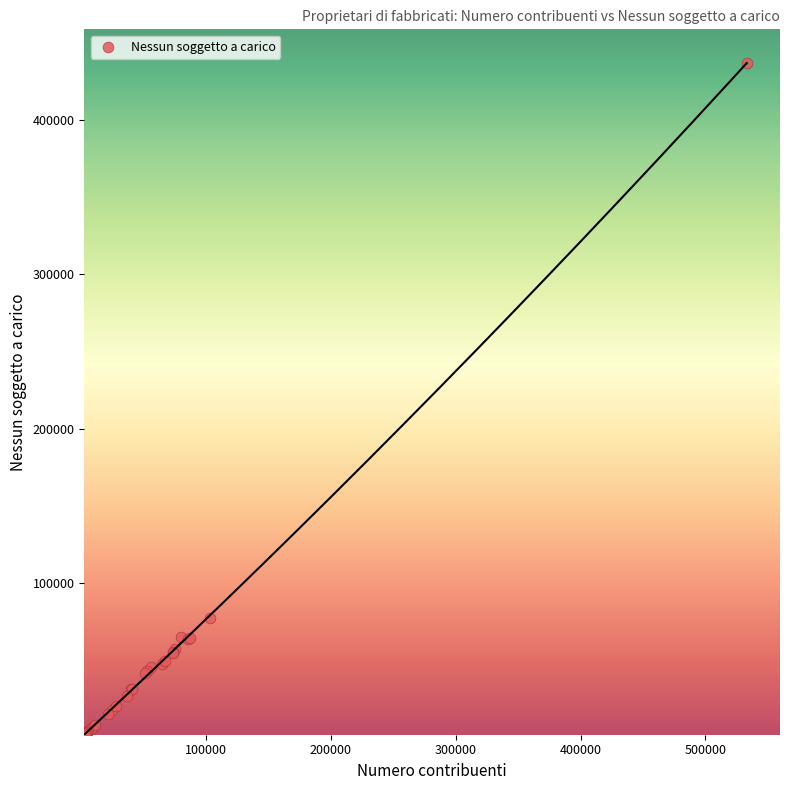

What Y value in the scatter plot is closest to 219381?

77577